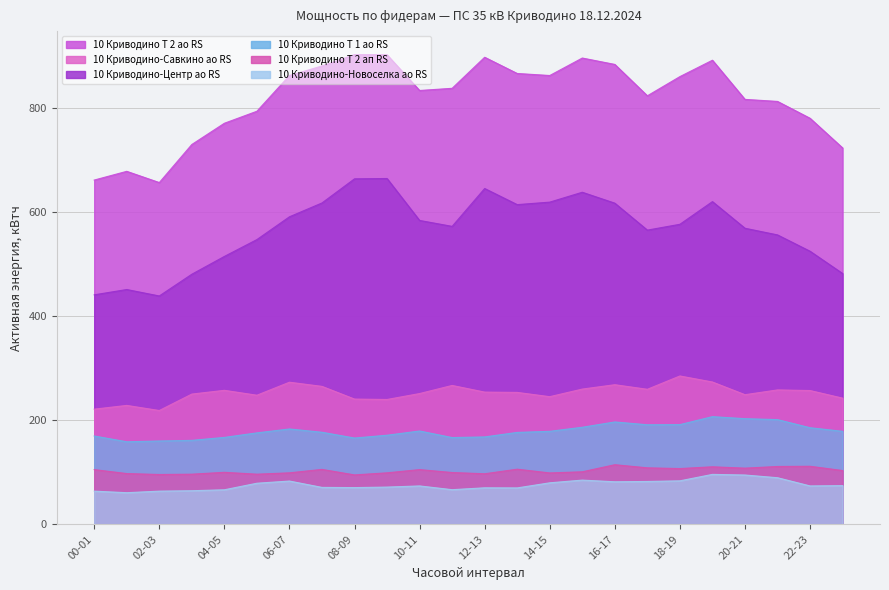

Which label corresponds to the smallest value in the chart?

01-02